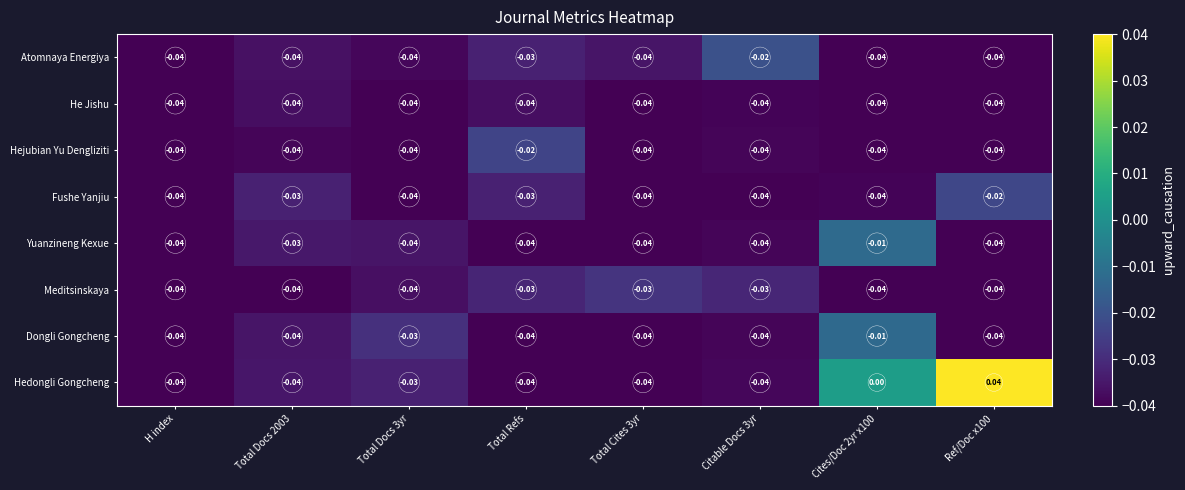

At which label is Hejubian Yu Dengliziti closest to 0?

Total Refs